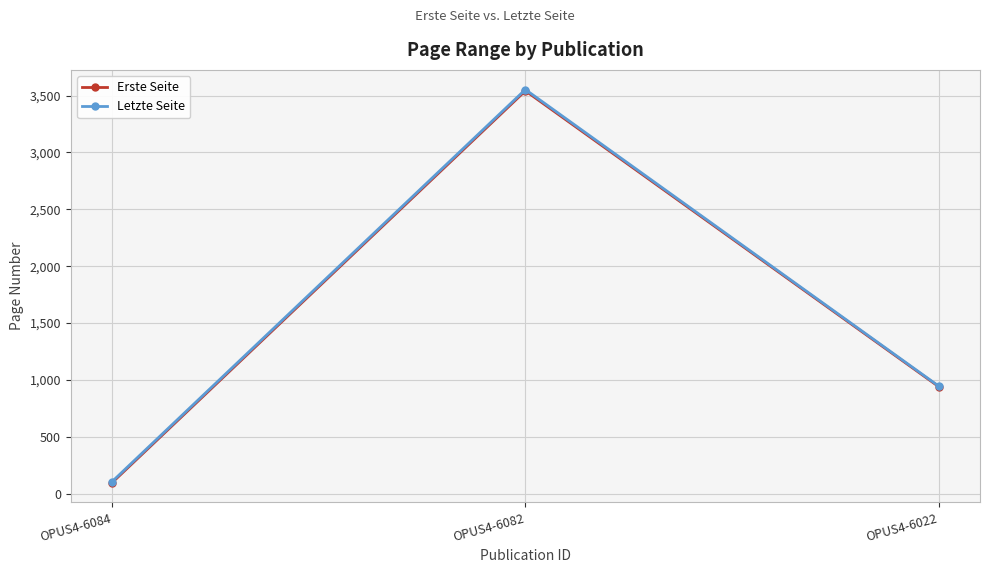

What is the difference between the Erste Seite values at OPUS4-6084 and OPUS4-6022?

844